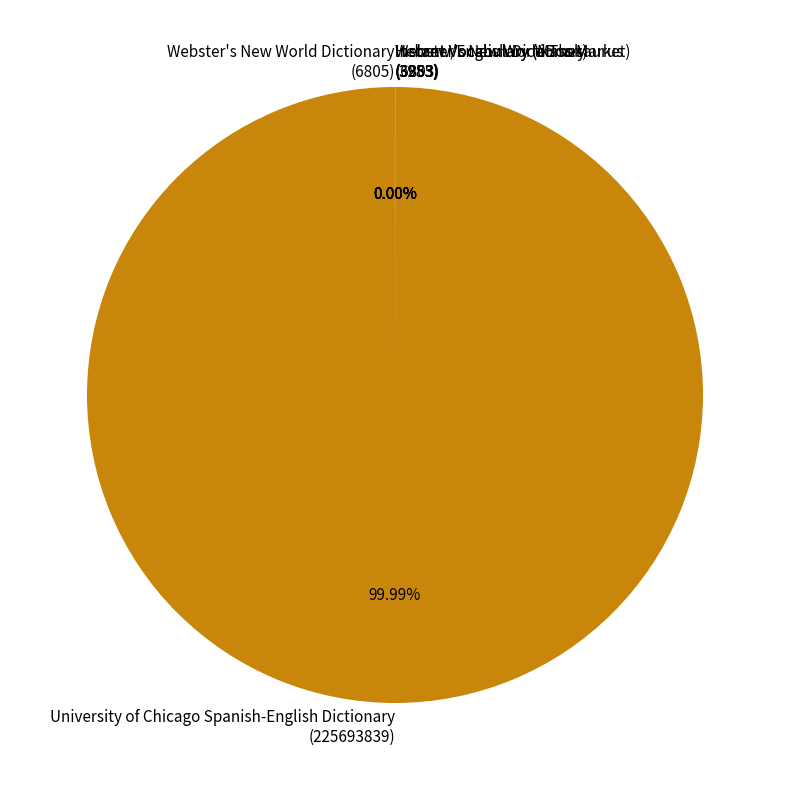

Which category accounts for the majority?

University of Chicago Spanish-English Dictionary (225693839)